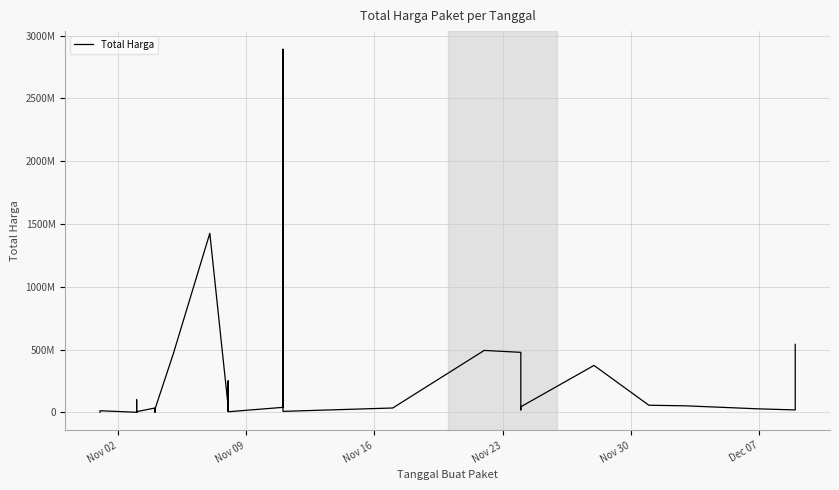

Reading left to right, transcribe all the data shown in this chart.

333600	12453900	78000	98772570	2772000	265000	4672200	182000	8742500	5129000	34000000	32441200	577875	23653000	464002100	1425867900	49730040	9180000	15513960	250350000	4350000	39440000	2892122000	7401240	34292000	493000000	477600000	19175000	43859200	373404000	56152800	51601000	27412000	18900000	541071000